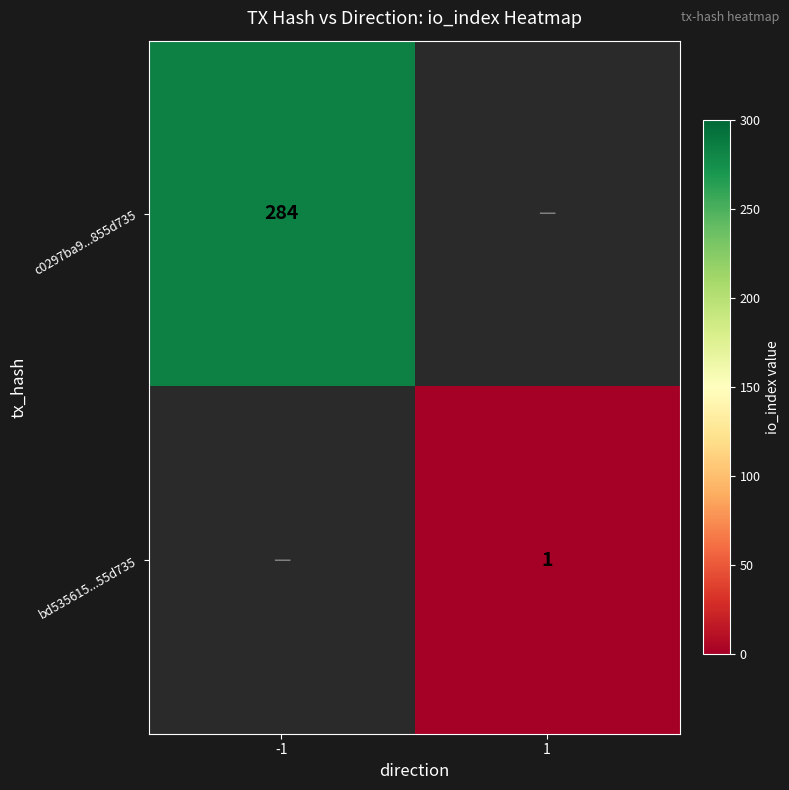

True or false: c0297ba9...855d735 has a value of 284 at -1.

True